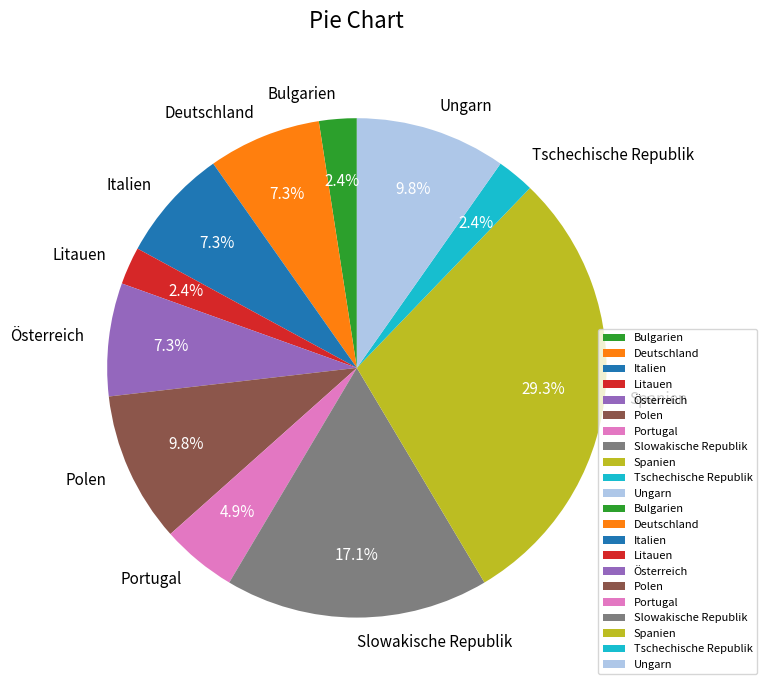

What is the ratio of the value at Portugal to the value at Polen?

0.5